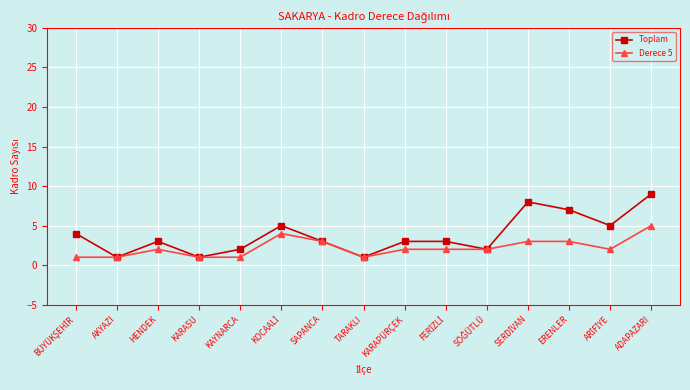

What value does the Toplam series have at ADAPAZARI?

9